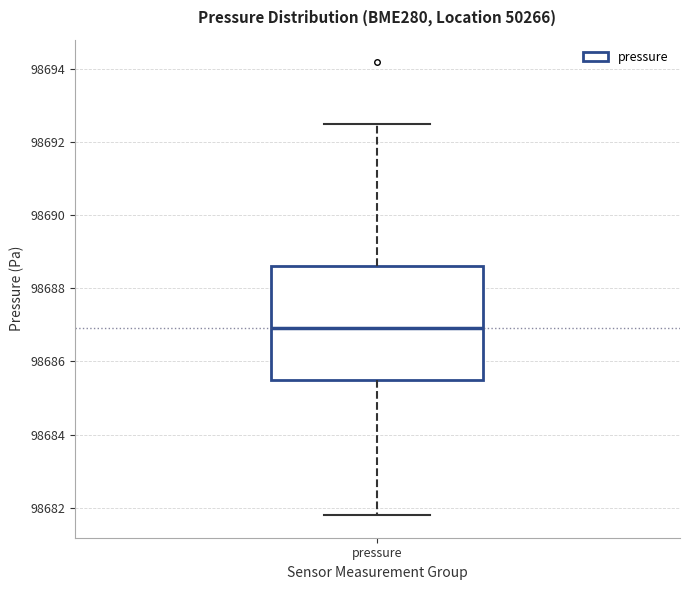

Where does the upper whisker of the box for pressure end on the y-axis? The values are not printed on the chart, so give them approximately, as read against the axis.

98692.4